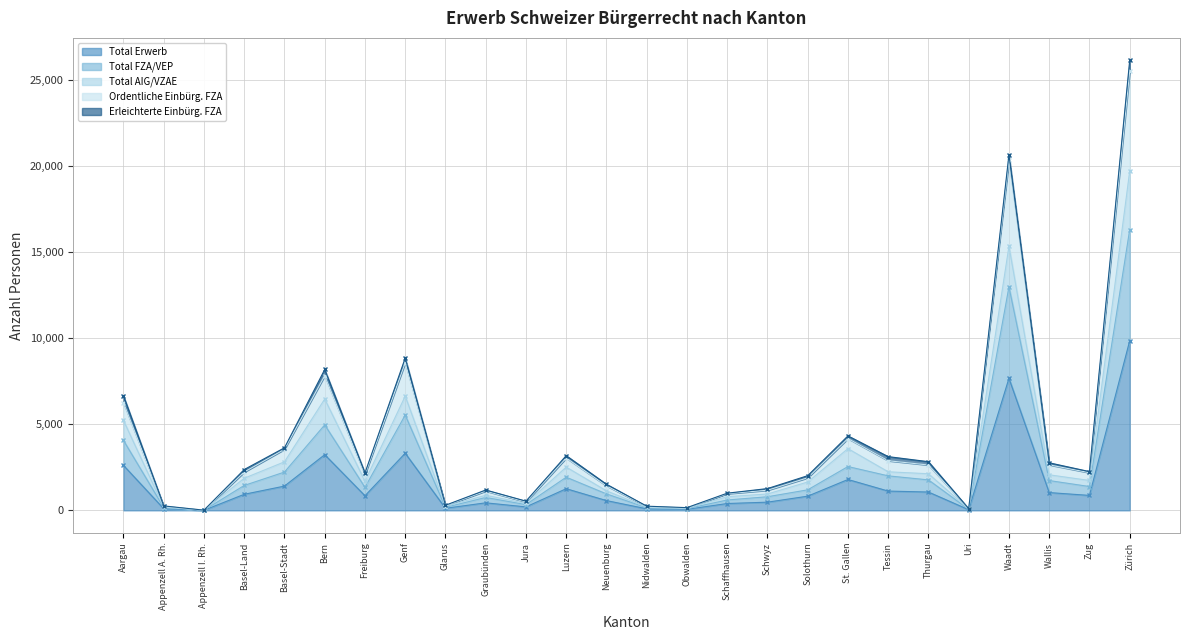

The Ordentliche Einbürg. FZA series shows 2635 at Thurgau. True or false?

True